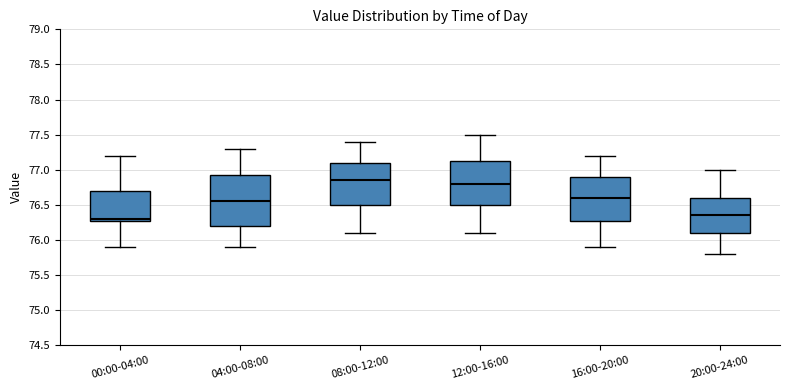

Reading left to right, read every box against the y-axis: the position of its median line, the range the box covers, and the ends of its whiskers. The values are not printed on the chart, so give them approximately, as read against the axis.

00:00-04:00: median 76.30 (just above the box's lower edge), box 76.30 to 76.70, whiskers 75.90 to 77.20
04:00-08:00: median 76.55, box 76.20 to 76.95, whiskers 75.90 to 77.30
08:00-12:00: median 76.85, box 76.50 to 77.10, whiskers 76.10 to 77.40
12:00-16:00: median 76.80, box 76.50 to 77.15, whiskers 76.10 to 77.50
16:00-20:00: median 76.60, box 76.30 to 76.90, whiskers 75.90 to 77.20
20:00-24:00: median 76.35, box 76.10 to 76.60, whiskers 75.80 to 77.00